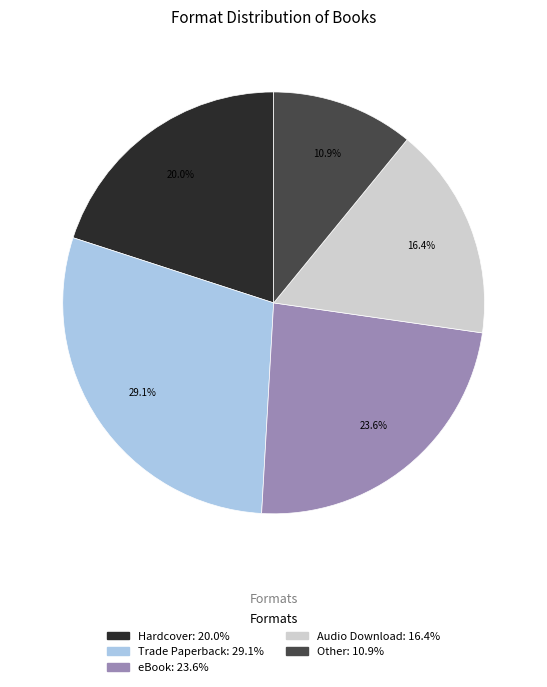

Does Other account for over 50% of the chart?

No